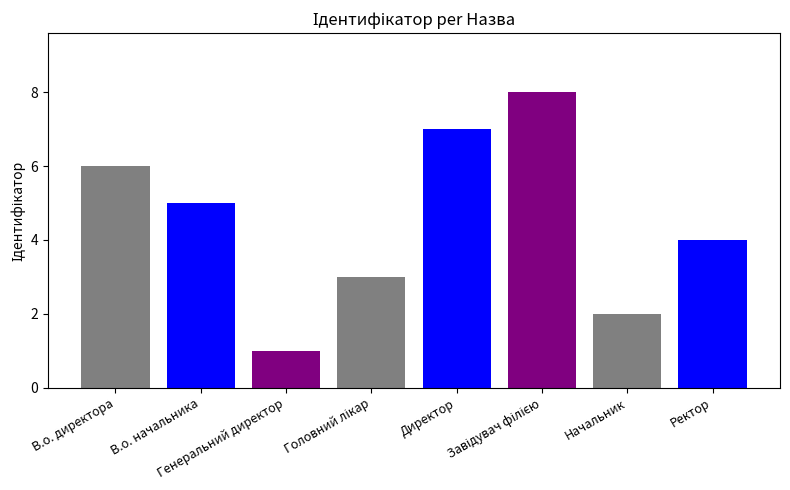

What is the value of the 6th bar from the left?

8